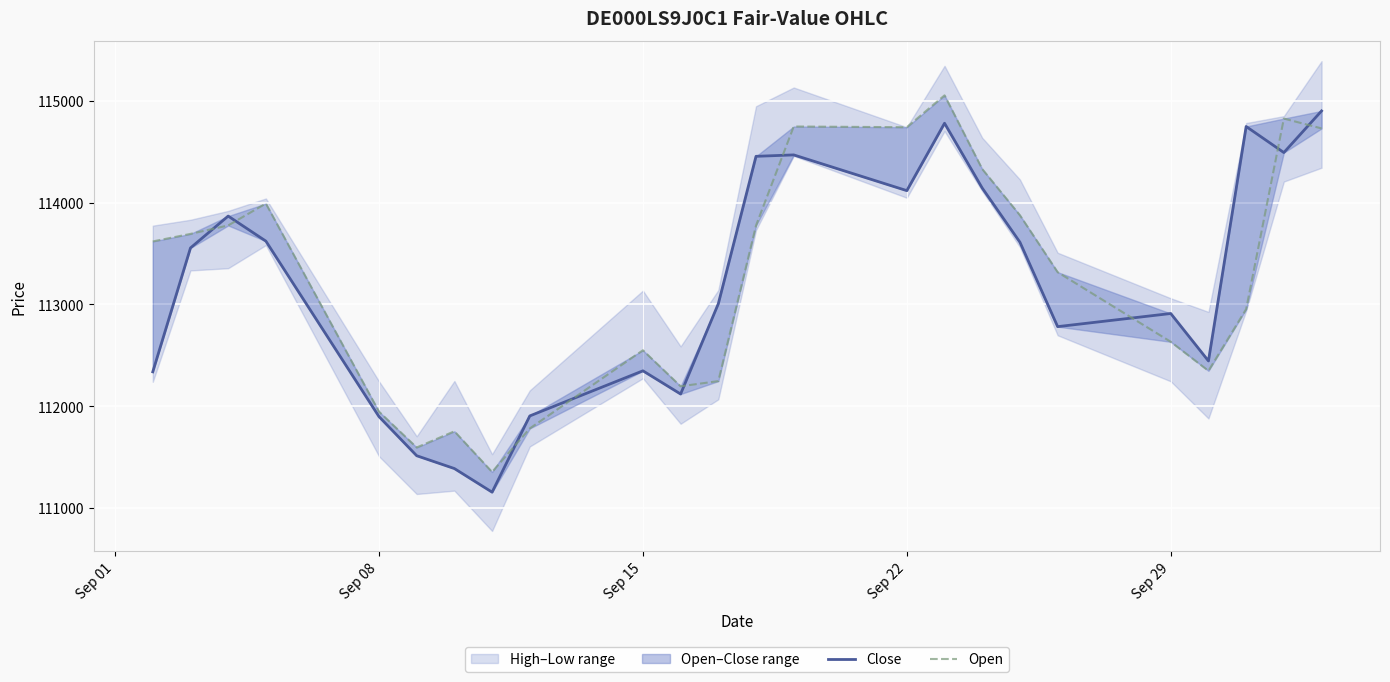

What is the difference between the maximum and minimum values in the Close series?

3745